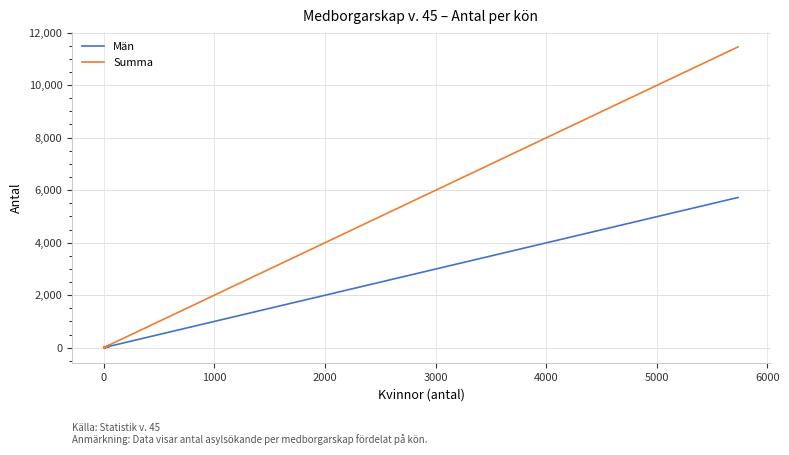

True or false: Summa and Män intersect in this chart.

False